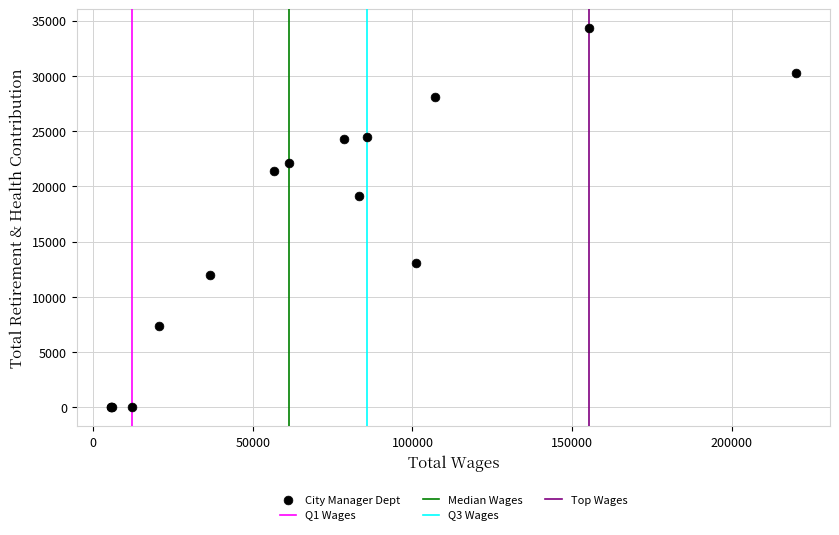

What Y value in the scatter plot is closest to 17156?

19112